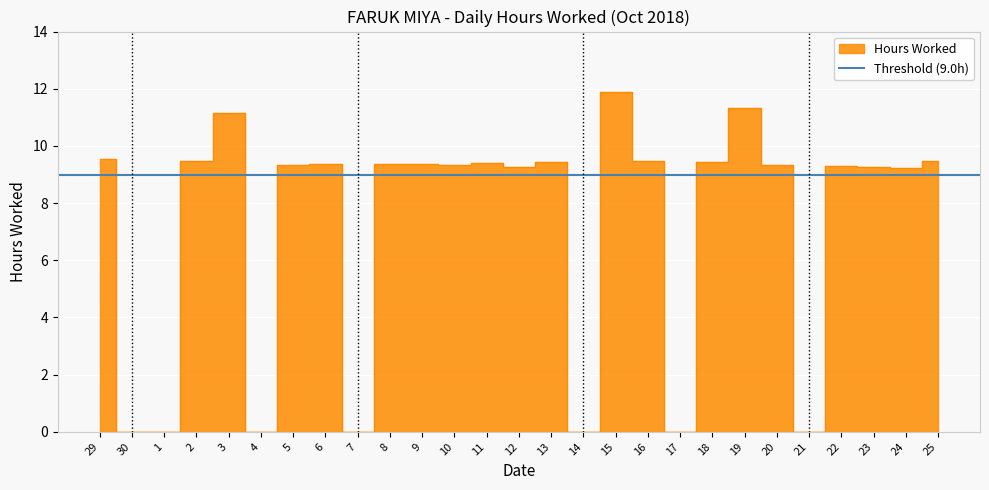

List the labels in order of value, smallest first.

30, 1, 4, 7, 14, 17, 21, 24, 23, 12, 22, 10, 5, 20, 6, 8, 9, 11, 13, 18, 16, 2, 25, 29, 3, 19, 15